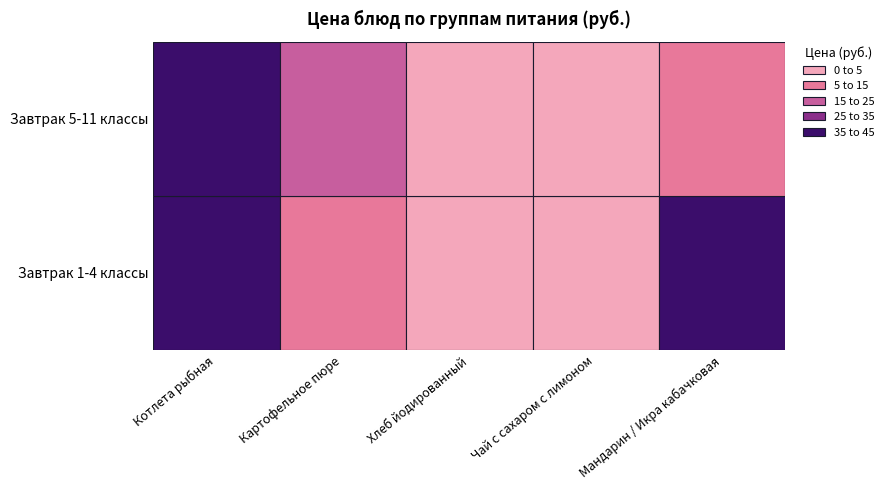

What is the sum of all Хлеб йодированный values?

4.8